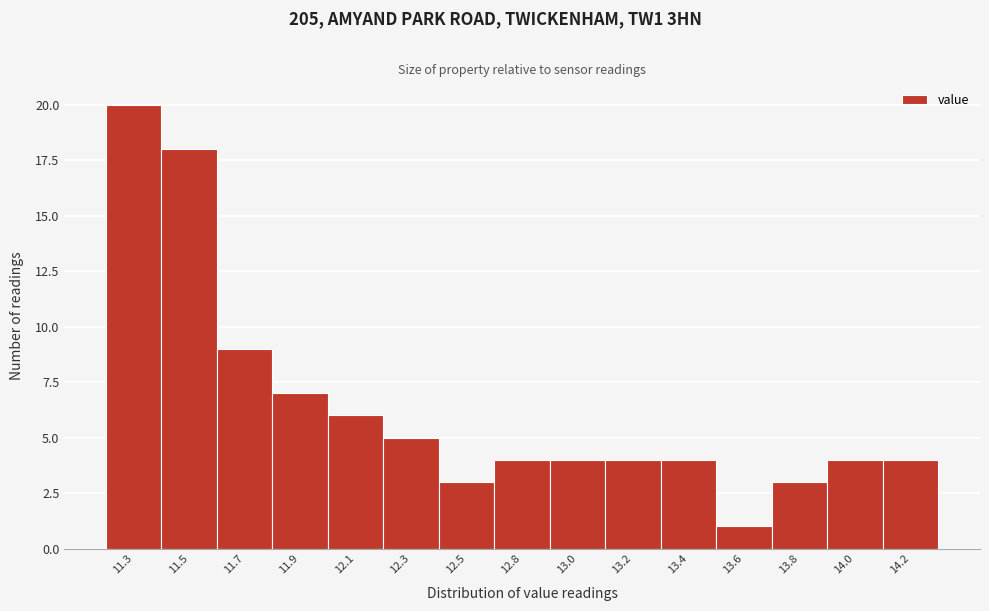

Reading right to left, what are all the values shown in this chart?

14.2=4	14.0=4	13.8=3	13.6=1	13.4=4	13.2=4	13.0=4	12.8=4	12.5=3	12.3=5	12.1=6	11.9=7	11.7=9	11.5=18	11.3=20